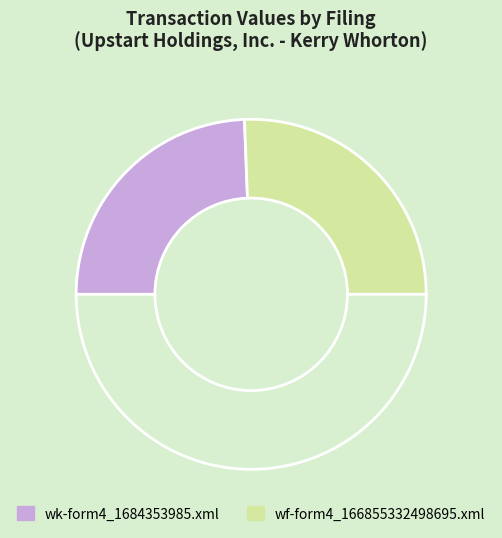

How many segments does this pie chart have?

3